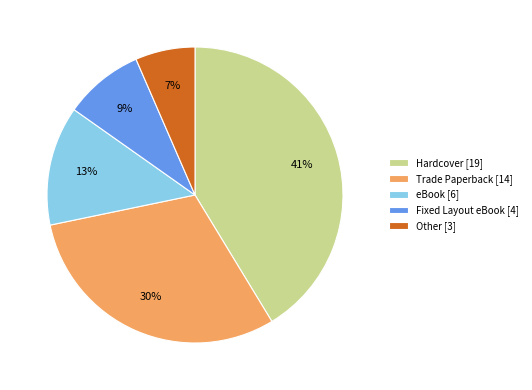

True or false: Other accounts for 7% of the total.

True